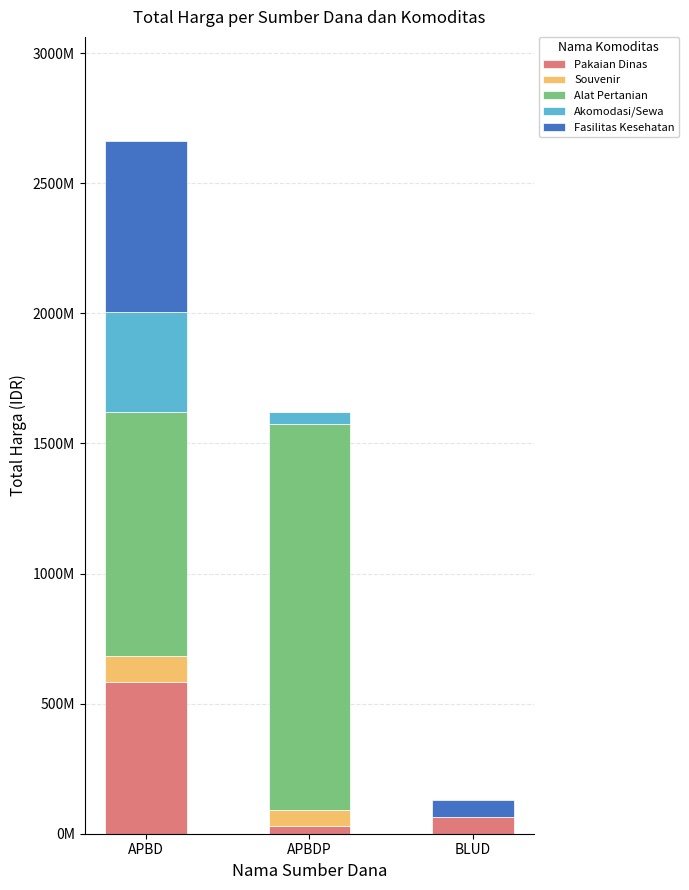

At how many categories does at least one series exceed 994464297?

1